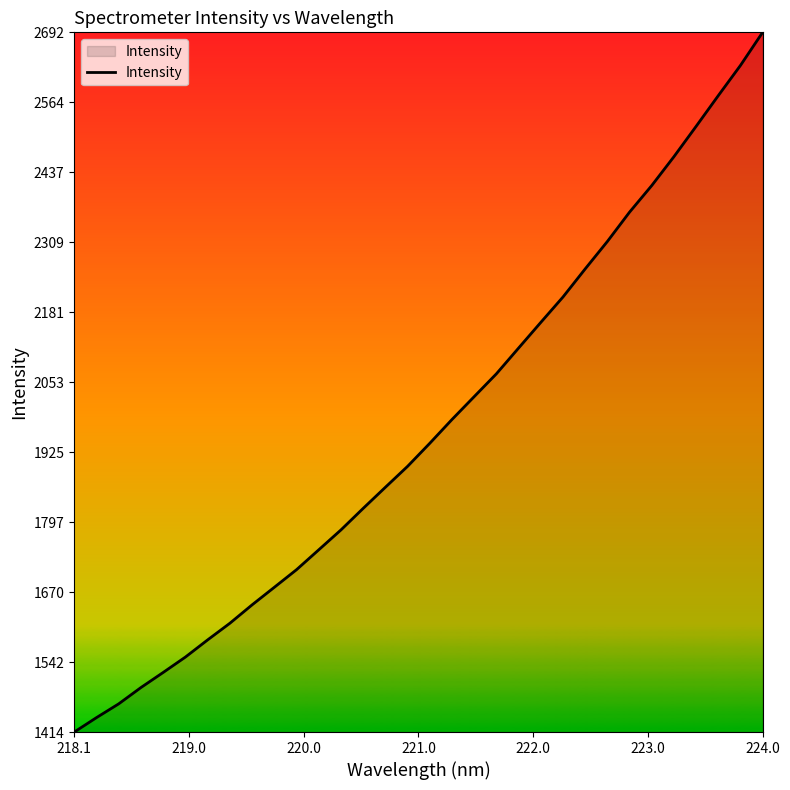

What is the minimum value shown in the chart?

1414.4